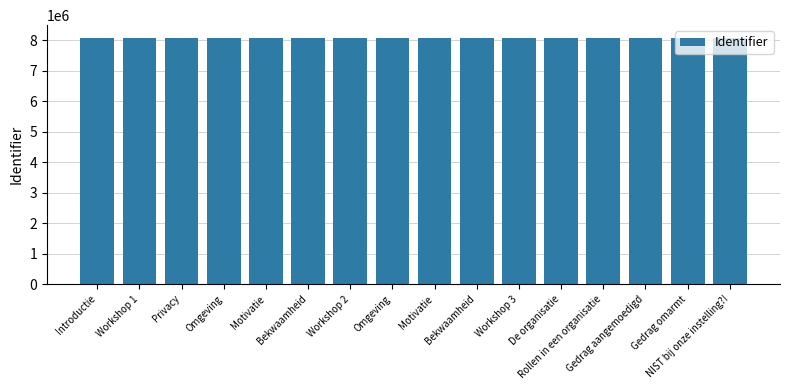

What is the ratio of the value at Motivatie to the value at Motivatie?

1.0